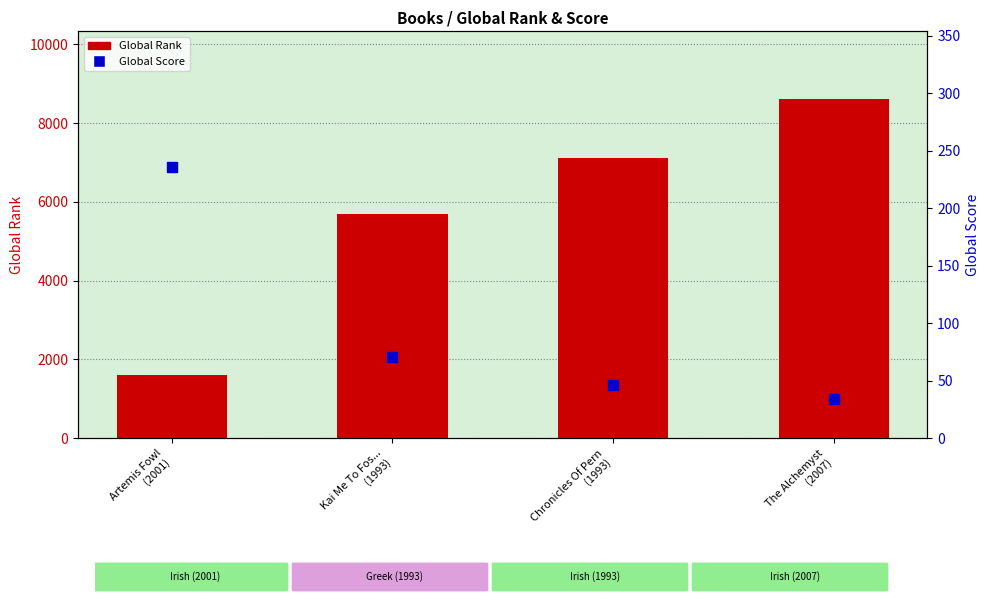

Which series has the largest total across all categories?

Global Rank